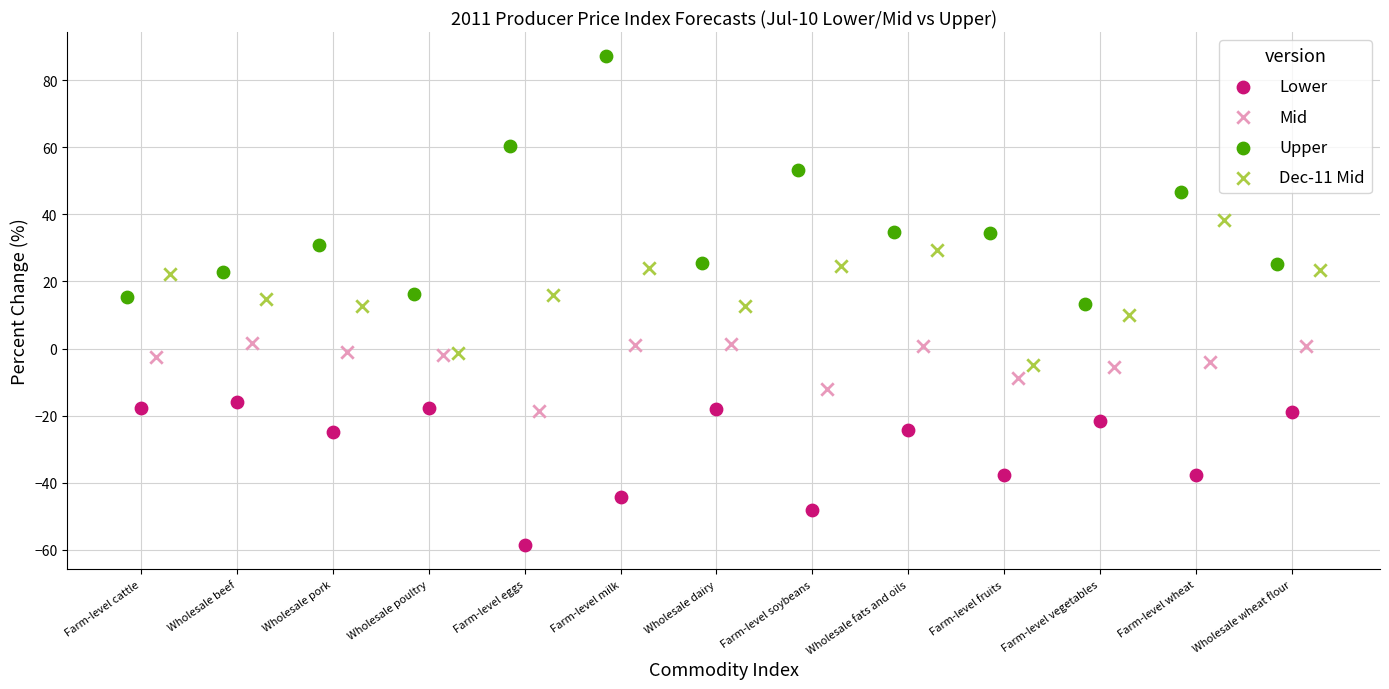

Which series contains the lowest Y value?

Lower